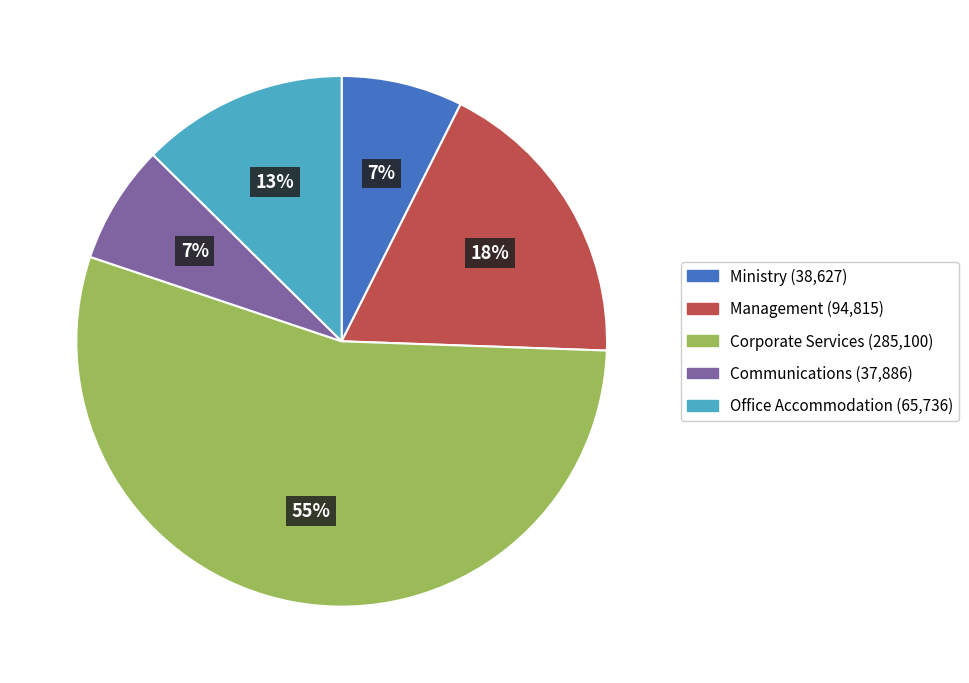

Is it true that Corporate Services is 48% of the pie?

False